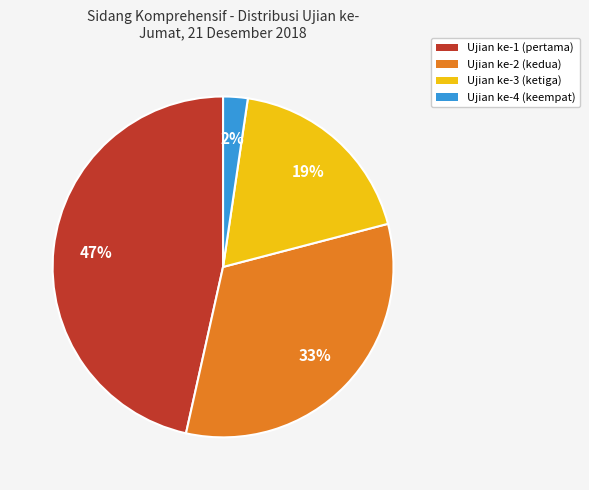

Which category has the smallest portion of the pie?

Ujian ke-4